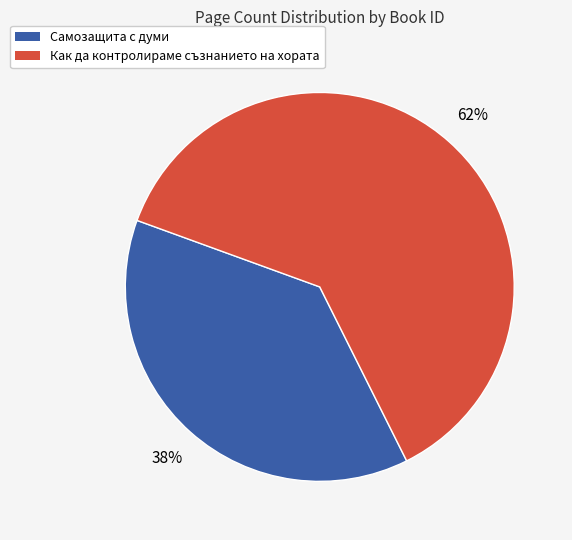

Count the number of slices in the pie.

2